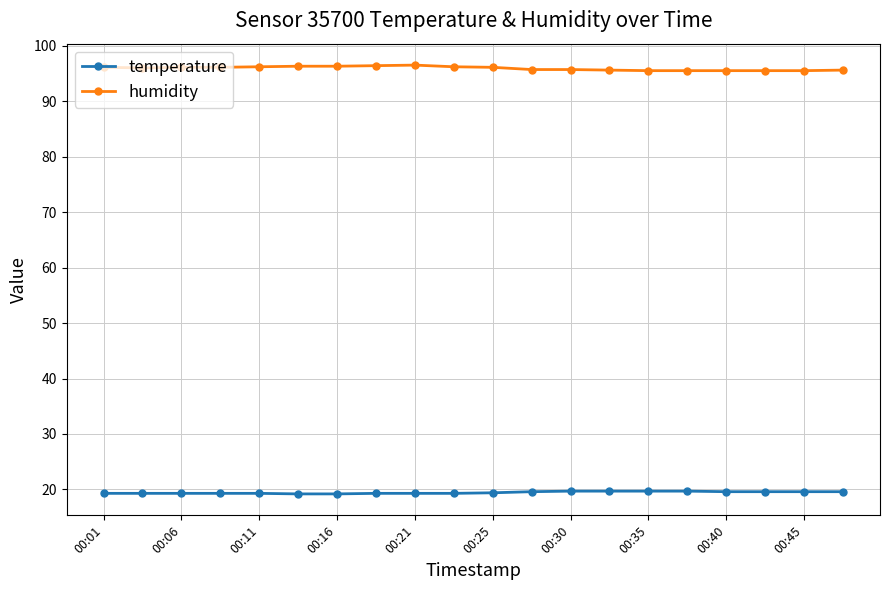

List the series in order of their overall mean, highest first.

humidity, temperature